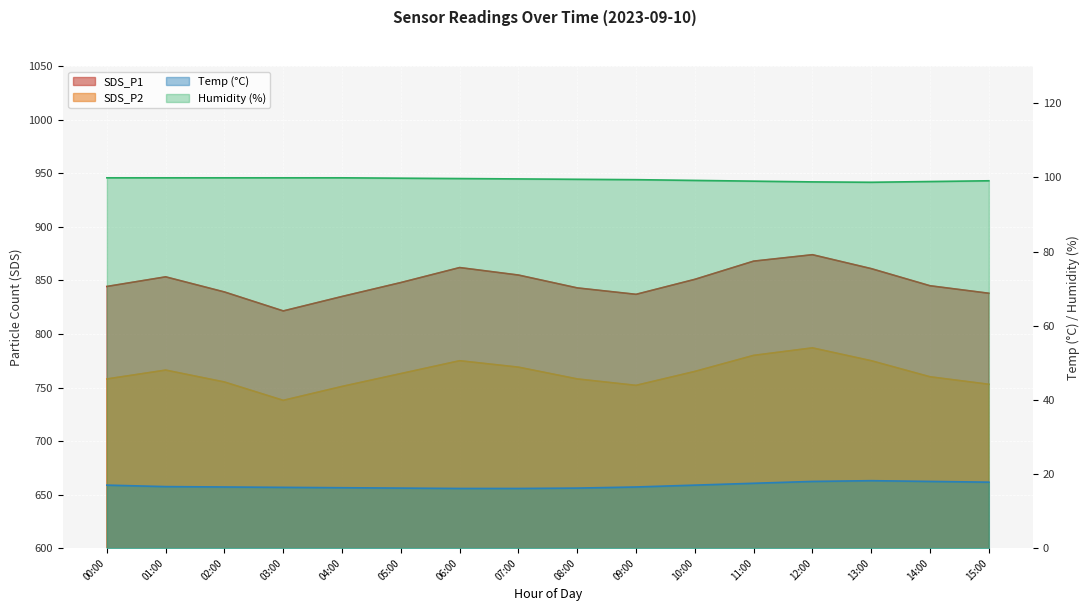

True or false: Humidity has more than 2 interior local peaks.

False